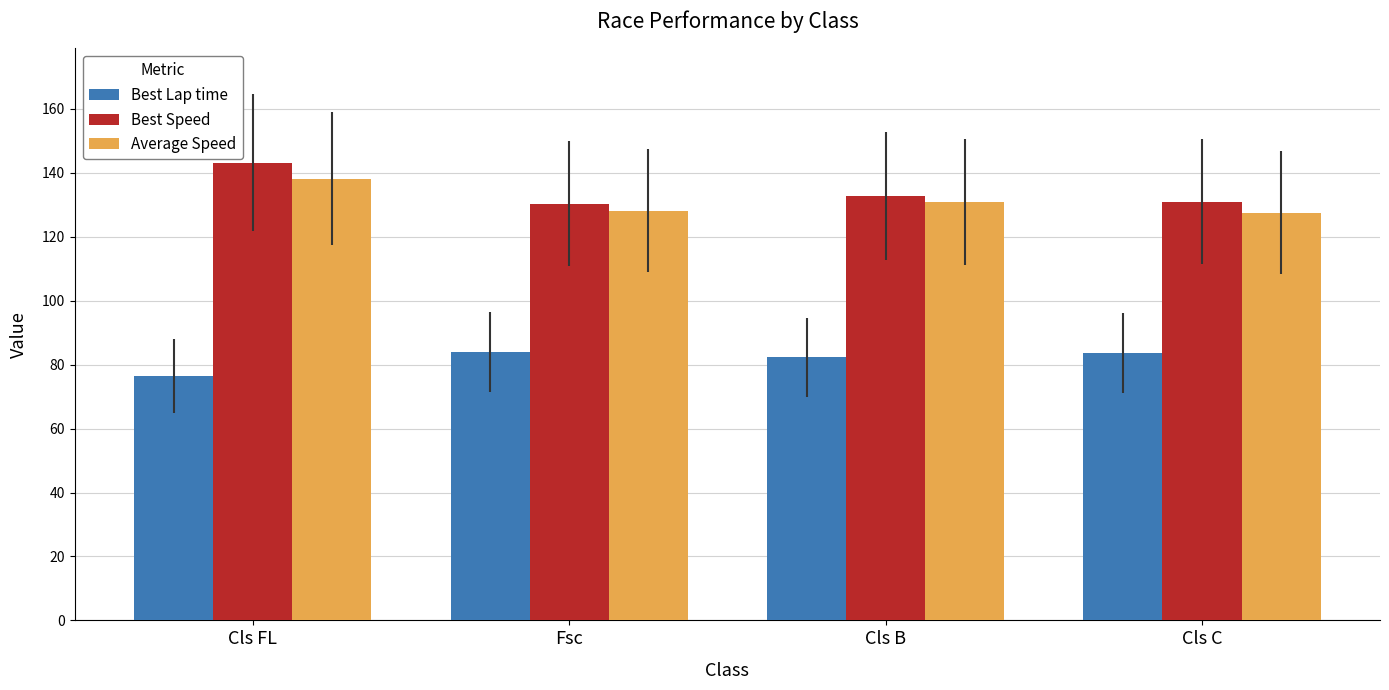

The value of Best Speed at Cls B is 174.4. True or false?

False